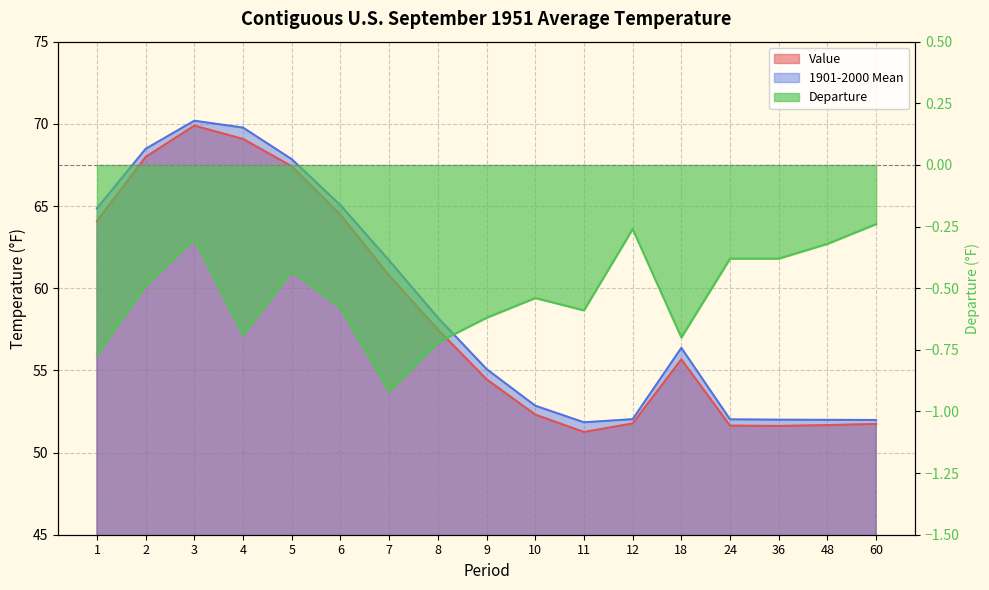

List the series in order of their peak value, lowest first.

Departure, Value, 1901-2000 Mean